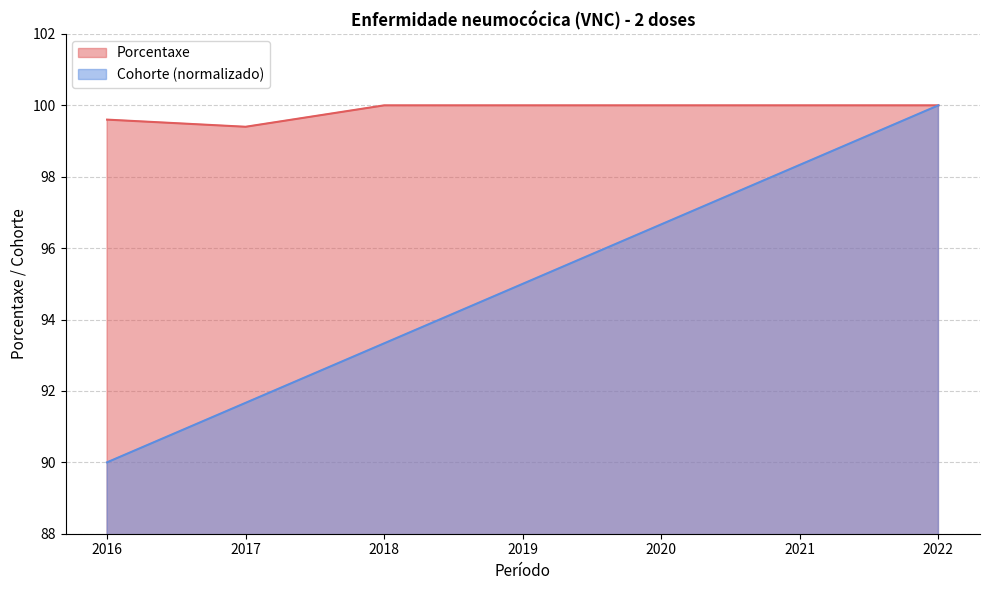

True or false: Porcentaxe and Cohorte intersect in this chart.

False